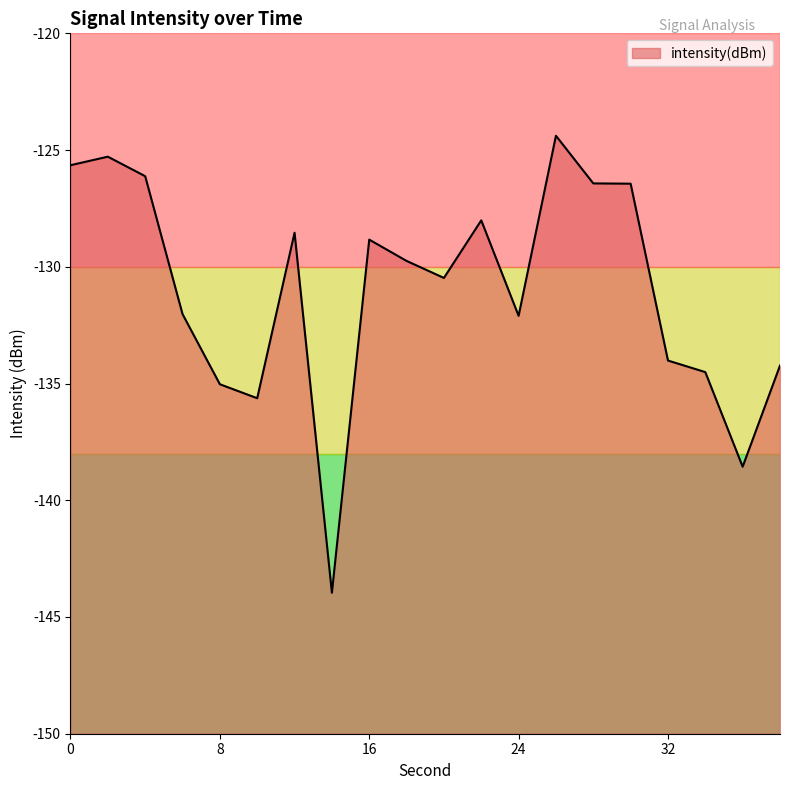

Which category has the lowest value across all series?

14